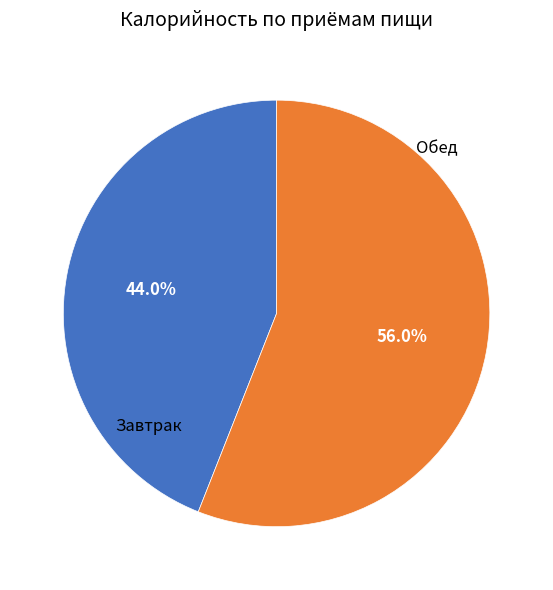

How many segments does this pie chart have?

2